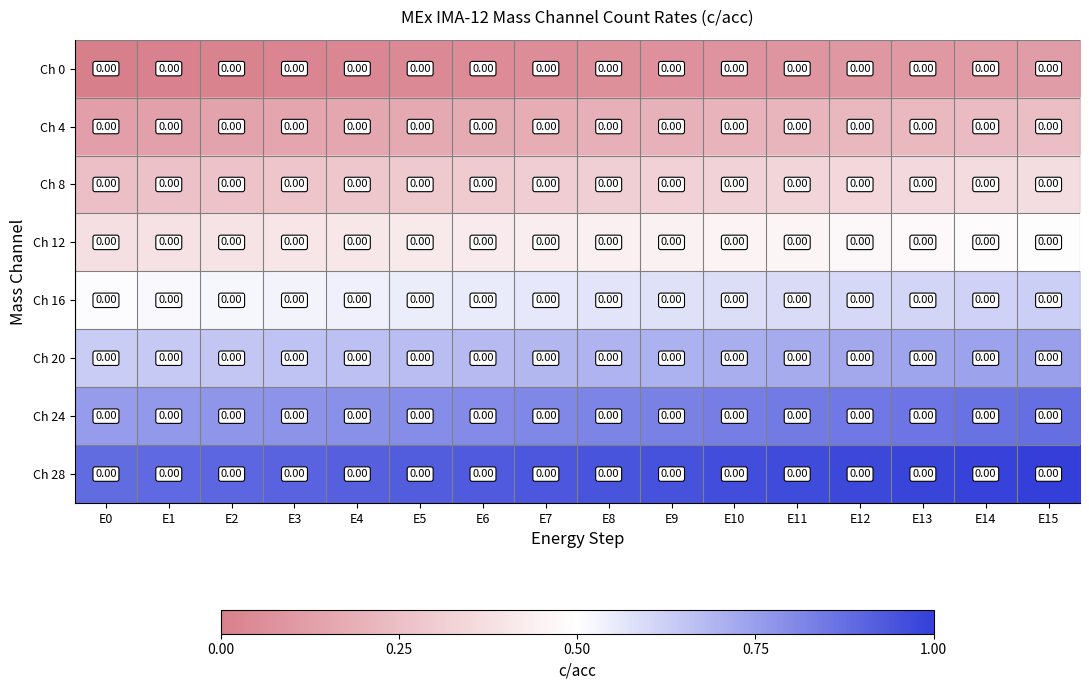

What is the difference between the maximum and minimum values in the Ch 16 series?

0.1